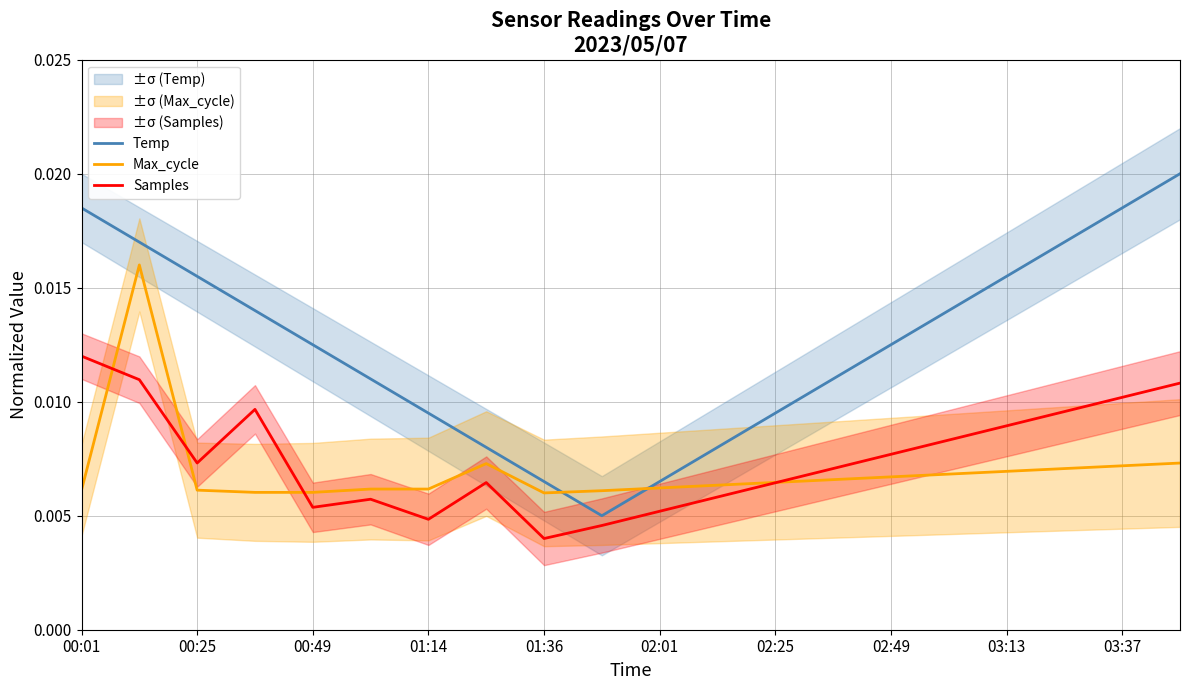

Which series has the widest spread of values?

Temp